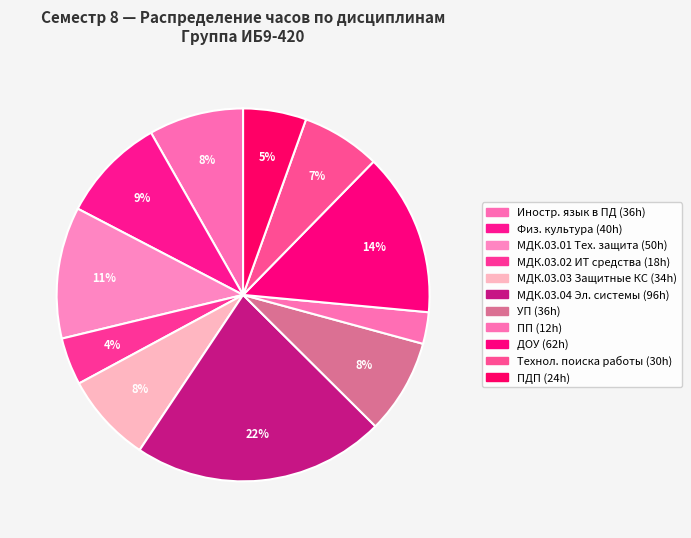

Which slice is the largest?

МДК.03.04 Организация электронной системы